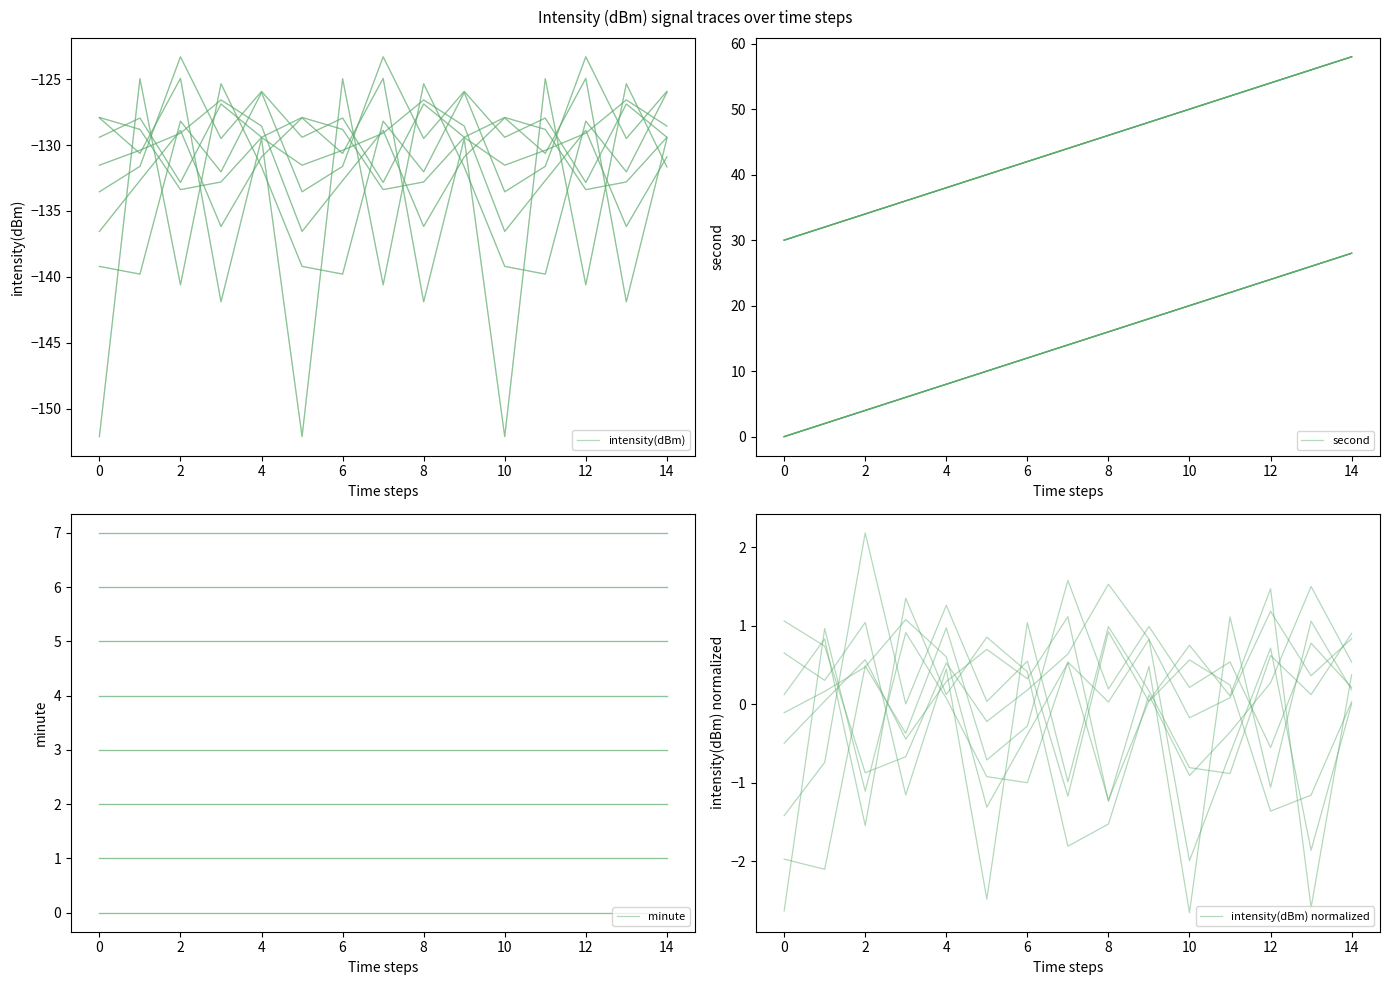

What are all the series names shown in the legend?

intensity(dBm), second, minute, intensity(dBm) normalized